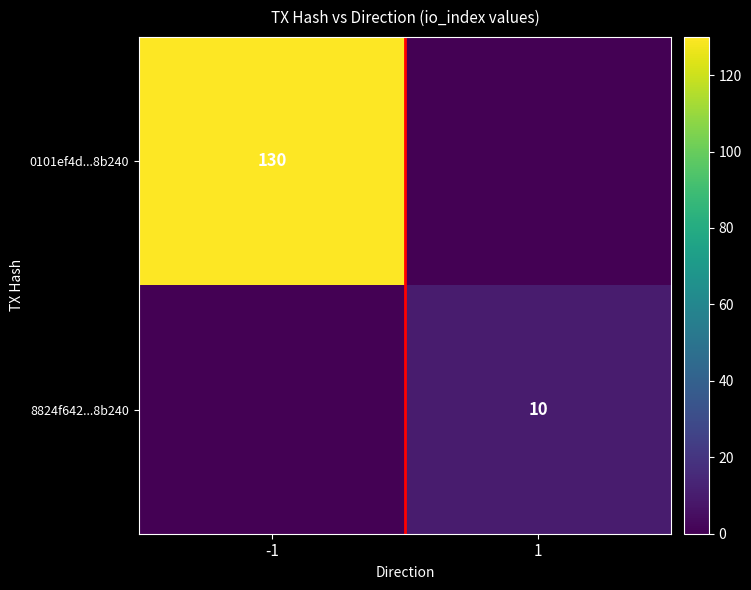

True or false: 0101ef4d...8b240 has a value of 130 at -1.

True